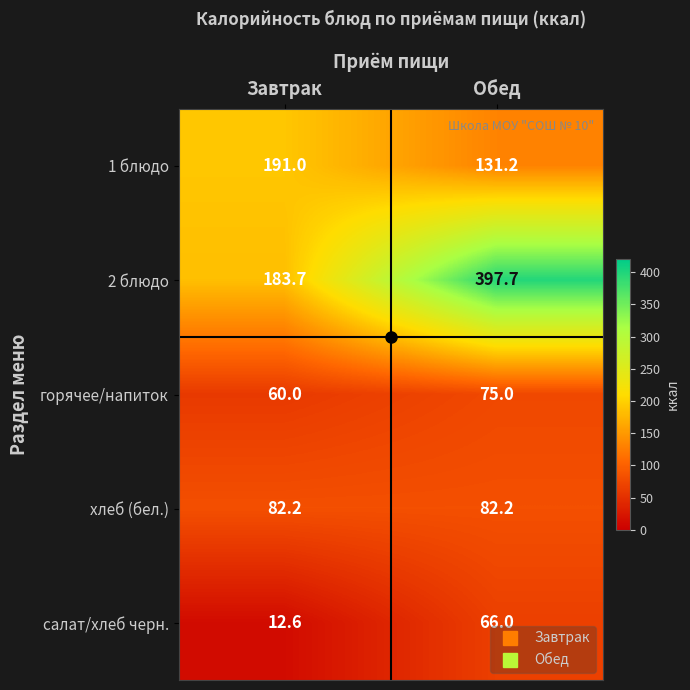

What is the spread (max minus min) of values at Завтрак?

178.4